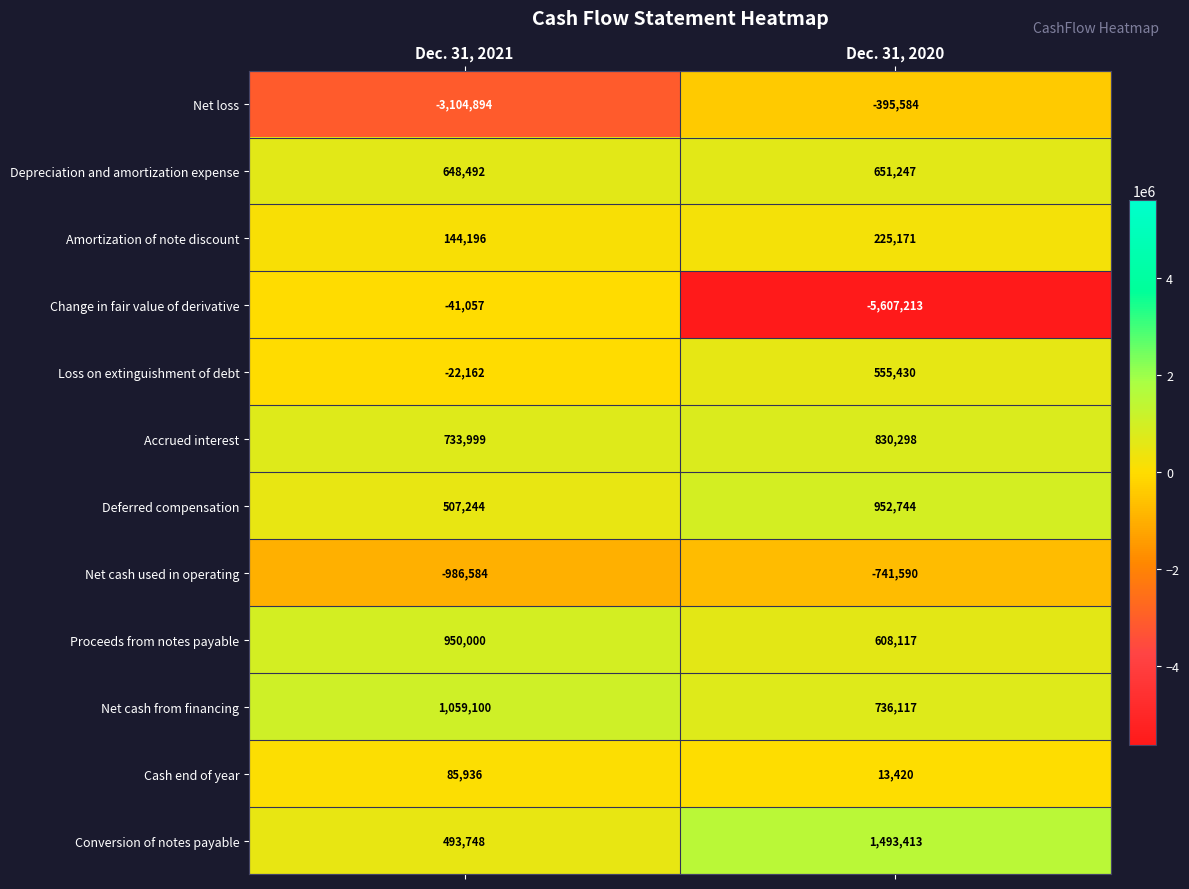

Reading left to right, list all the values displayed in this chart.

Net loss: -3104894	-395584
Depreciation and amortization expense: 648492	651247
Amortization of note discount: 144196	225171
Change in fair value of derivative: -41057	-5607213
Loss on extinguishment of debt: -22162	555430
Accrued interest: 733999	830298
Deferred compensation: 507244	952744
Net cash used in operating: -986584	-741590
Proceeds from notes payable: 950000	608117
Net cash from financing: 1059100	736117
Cash end of year: 85936	13420
Conversion of notes payable: 493748	1493413